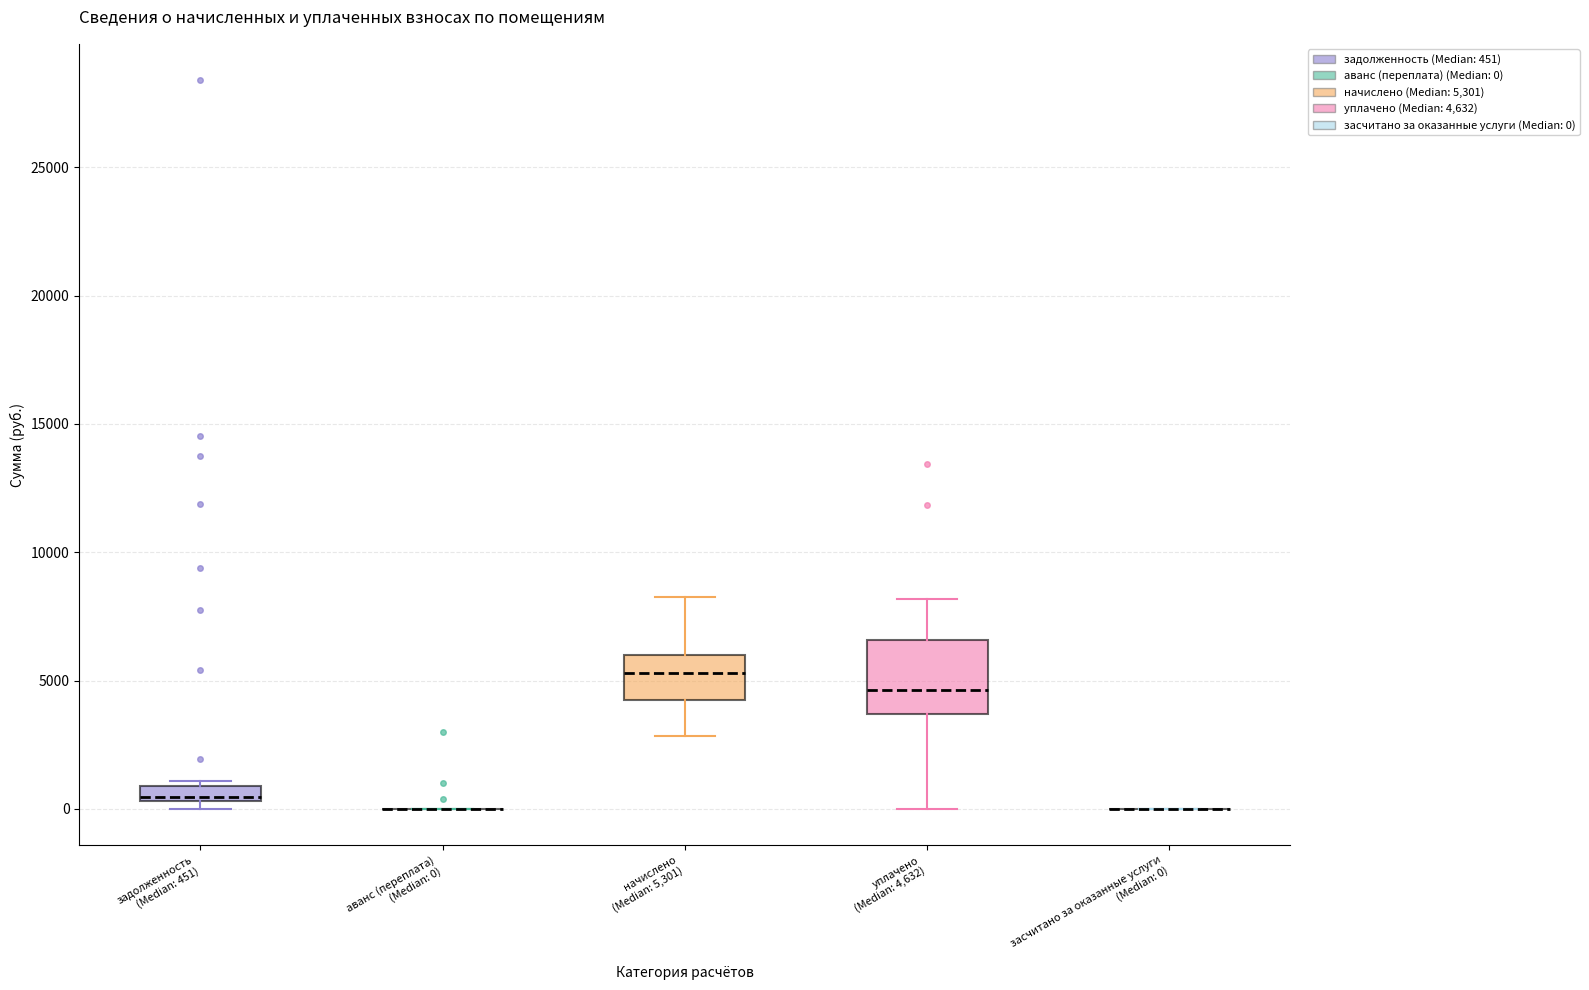

Where is the upper edge of the box for начислено (Median: 5,301) on the y-axis? The values are not printed on the chart, so give them approximately, as read against the axis.

6000